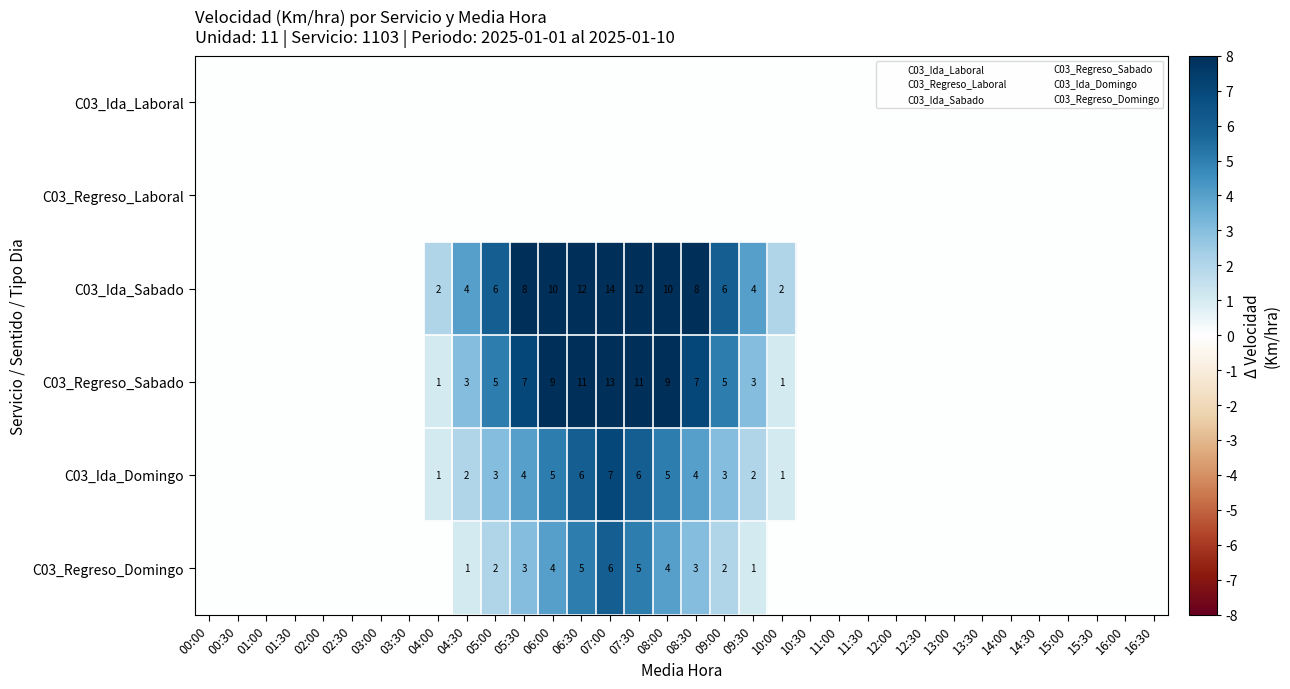

Which series has the largest range (max minus min)?

C03_Ida_Sabado